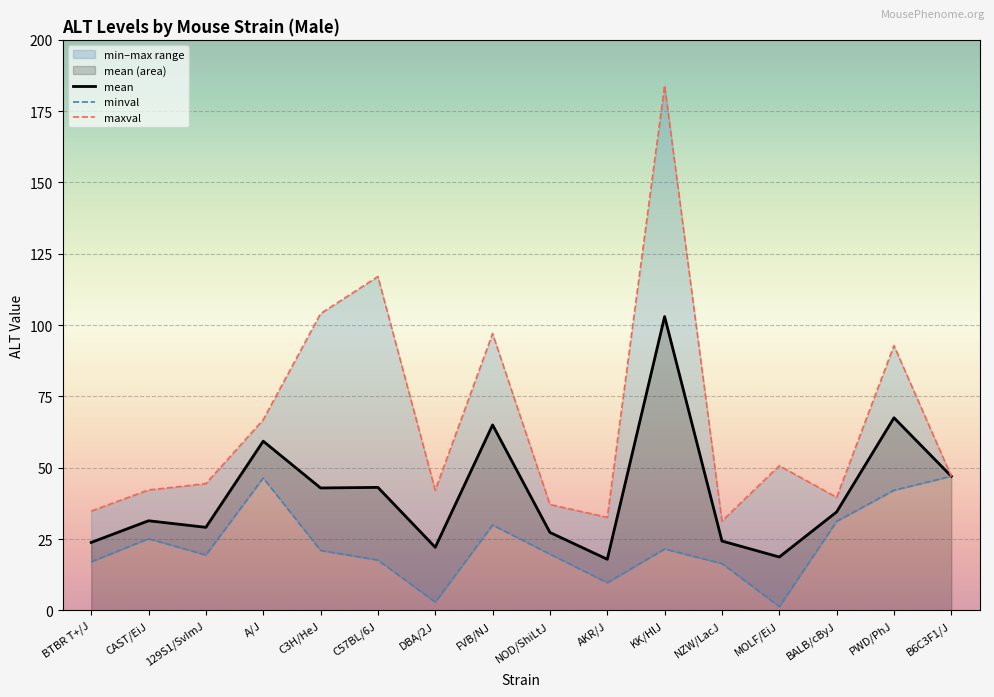

At which label is maxval closest to 107?

C3H/HeJ